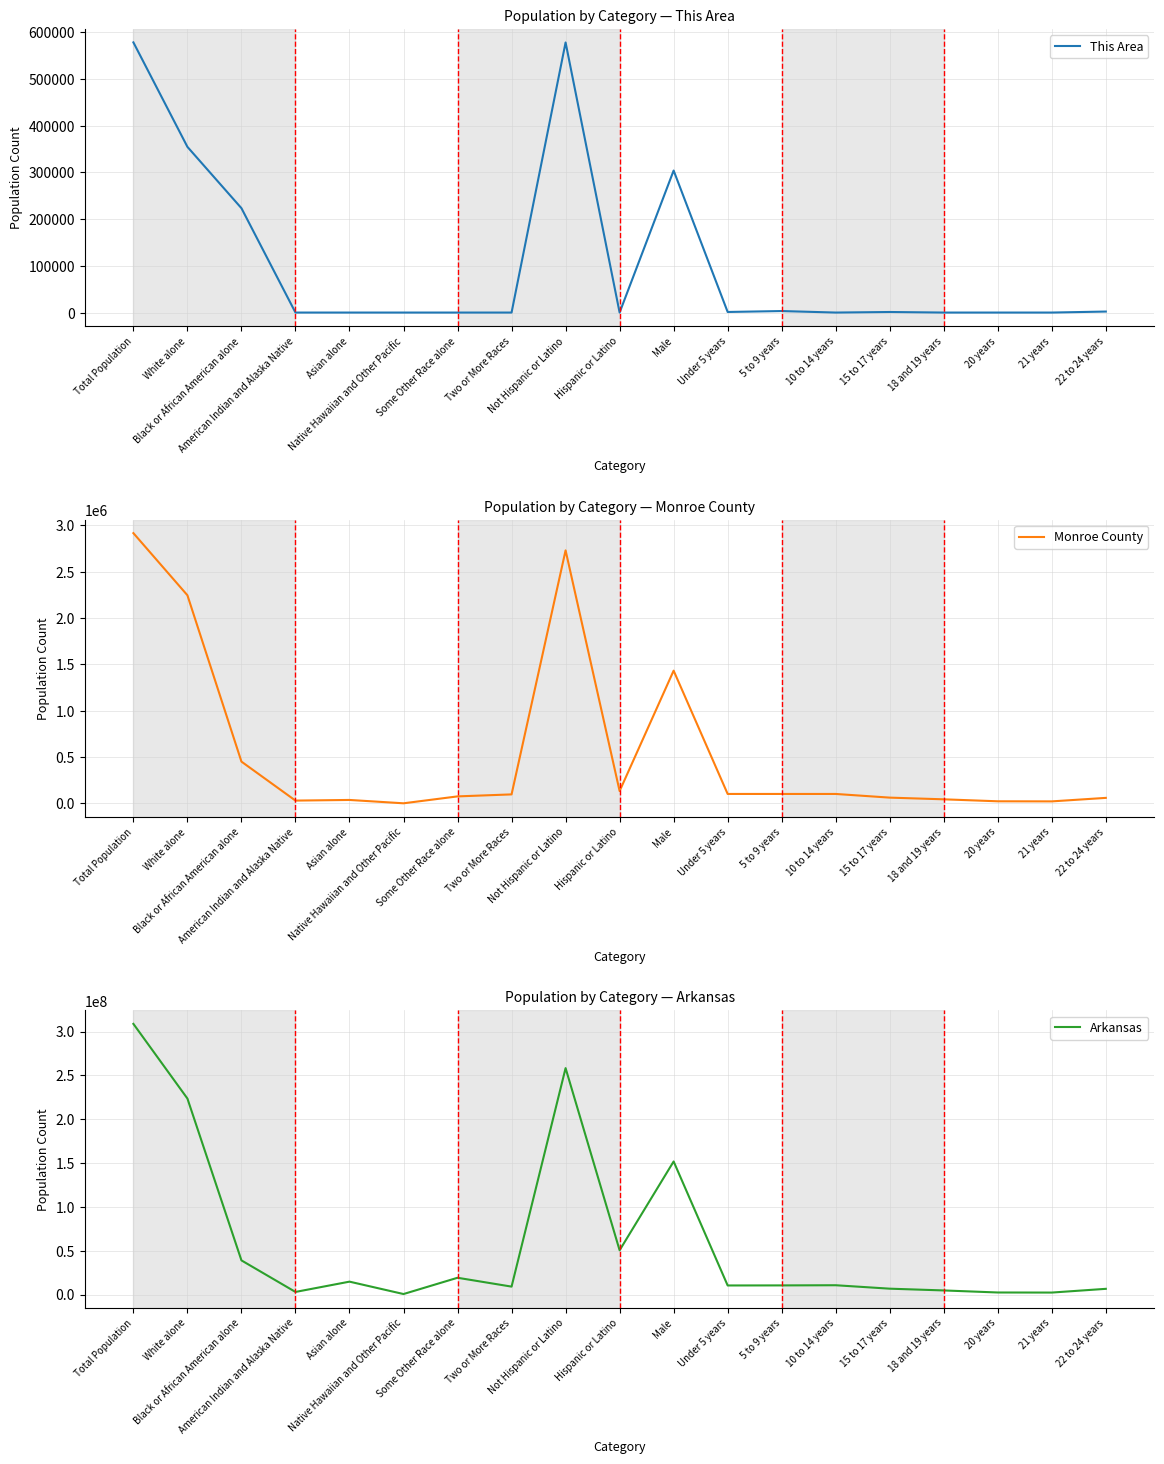

Reading left to right, extract all data points from this chart.

This Area: Total Population=578149	White alone=354584	Black or African American alone=223330	American Indian and Alaska Native=0	Asian alone=0	Native Hawaiian and Other Pacific=0	Some Other Race alone=0	Two or More Races=0	Not Hispanic or Latino=578017	Hispanic or Latino=0	Male=303895	Under 5 years=1251	5 to 9 years=3233	10 to 14 years=0	15 to 17 years=1190	18 and 19 years=0	20 years=0	21 years=0	22 to 24 years=2140
Monroe County: Total Population=2915918	White alone=2245229	Black or African American alone=449895	American Indian and Alaska Native=29248	Asian alone=36102	Native Hawaiian and Other Pacific=0	Some Other Race alone=74571	Two or More Races=96057	Not Hispanic or Latino=2729868	Hispanic or Latino=132186	Male=1431637	Under 5 years=100950	5 to 9 years=100871	10 to 14 years=100896	15 to 17 years=61220	18 and 19 years=42958	20 years=21649	21 years=20666	22 to 24 years=58486
Arkansas: Total Population=308745538	White alone=223553265	Black or African American alone=38929319	American Indian and Alaska Native=2932248	Asian alone=14674252	Native Hawaiian and Other Pacific=540013	Some Other Race alone=19107368	Two or More Races=9009073	Not Hispanic or Latino=258267944	Hispanic or Latino=50477594	Male=151781326	Under 5 years=10319427	5 to 9 years=10389638	10 to 14 years=10579862	15 to 17 years=6656209	18 and 19 years=4647457	20 years=2308319	21 years=2223198	22 to 24 years=6482659